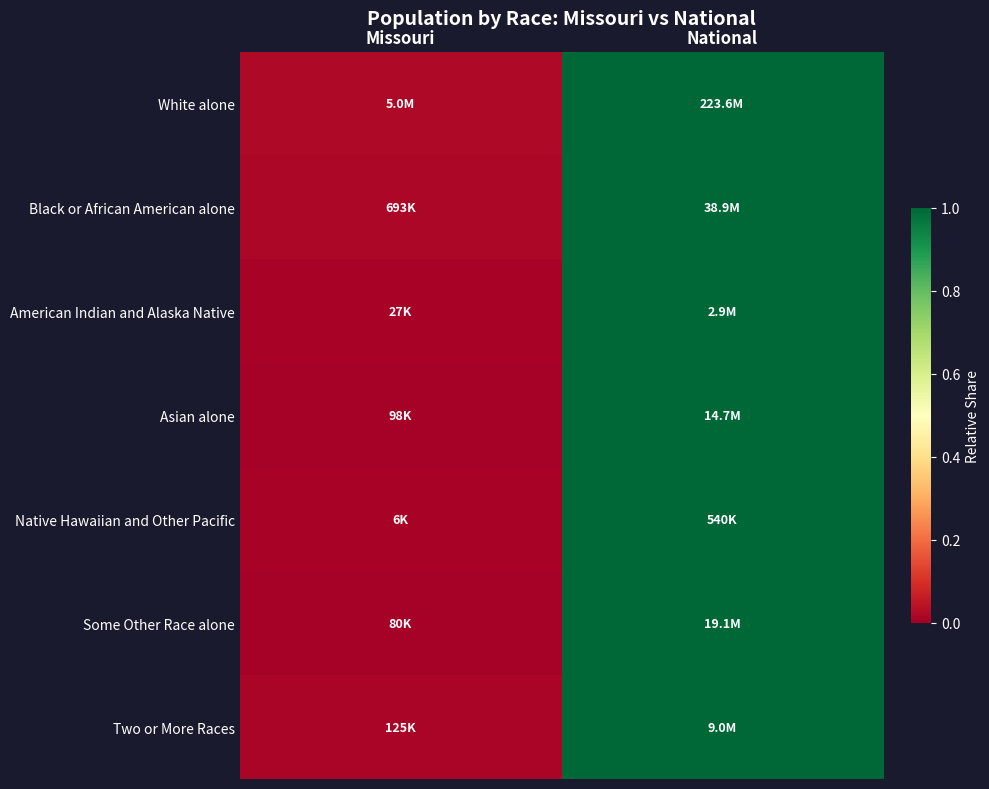

At how many categories does at least one series exceed 0?

2